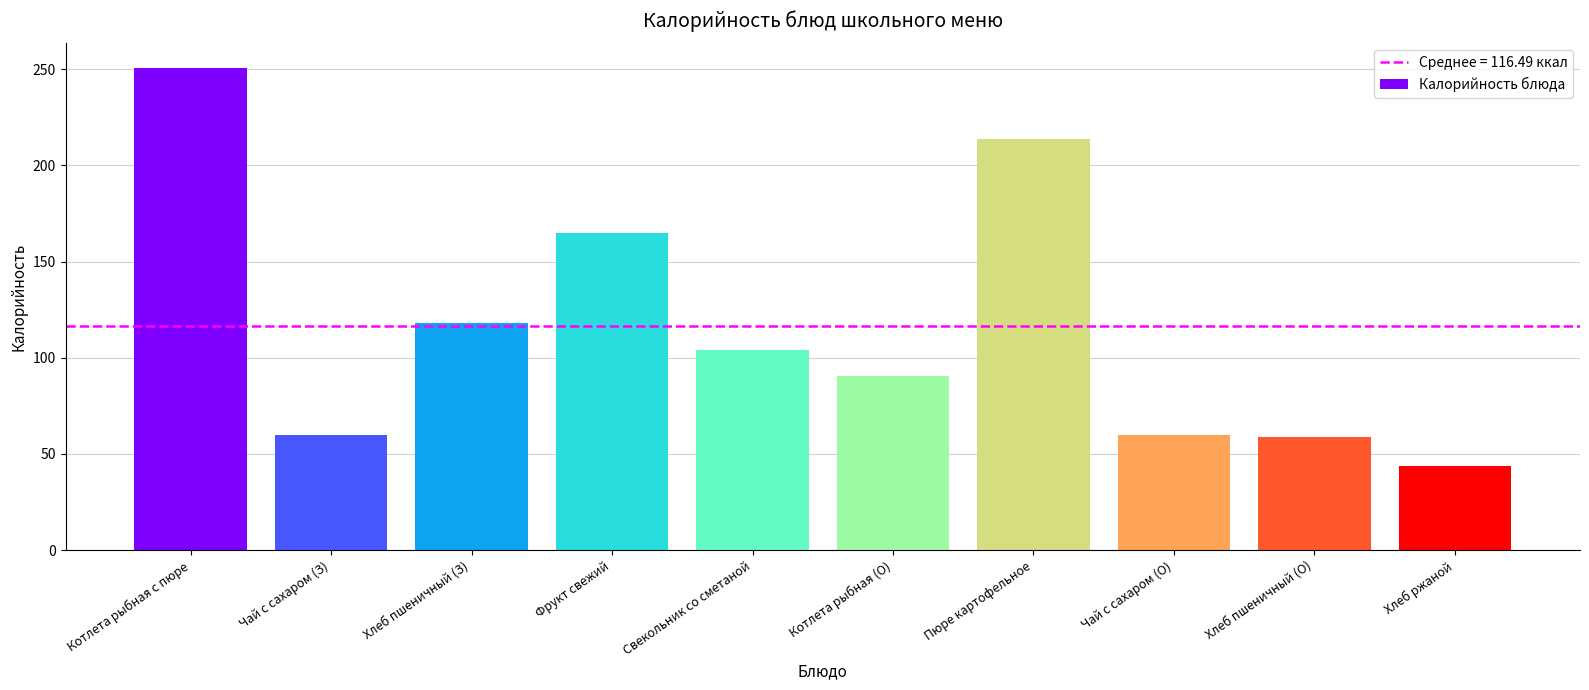

What is the difference between the second highest and minimum values?

170.5